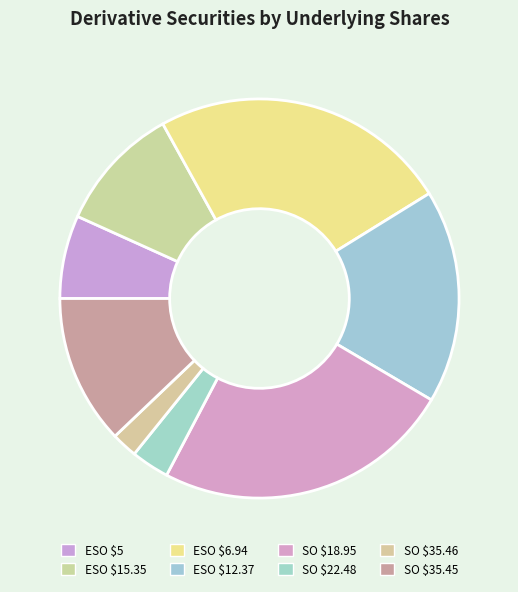

What is the largest slice in the pie chart?

Employee Stock Option (Right to Buy) 6.935